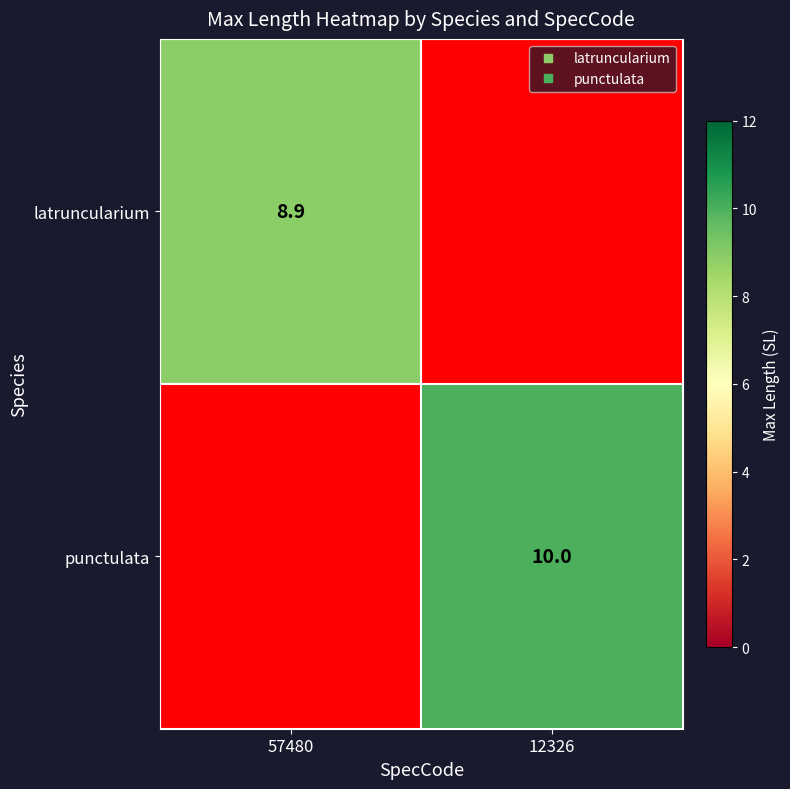

Rank the series by their maximum value, from lowest to highest.

latruncularium, punctulata